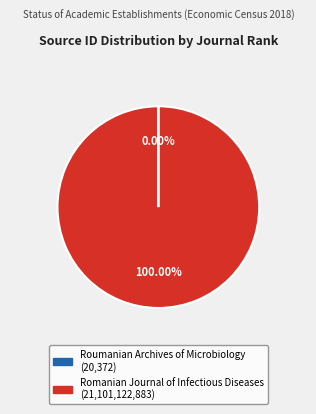

Does any single category account for the majority?

Yes